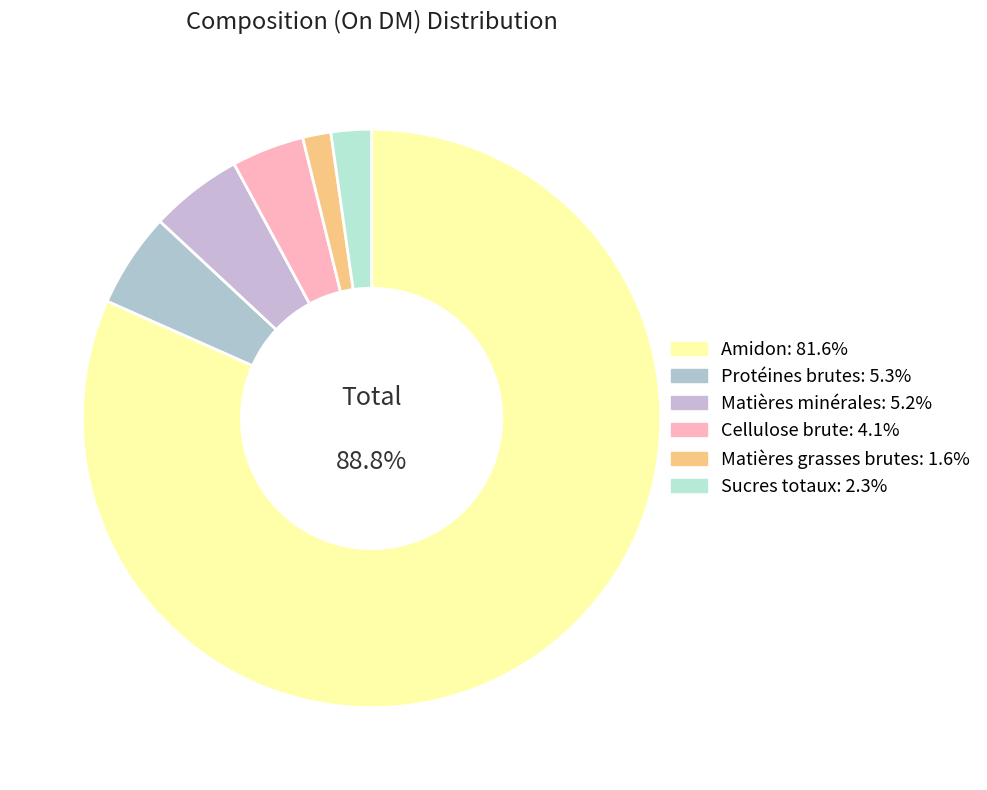

True or false: Matière sèche (%) accounts for 43% of the total.

False